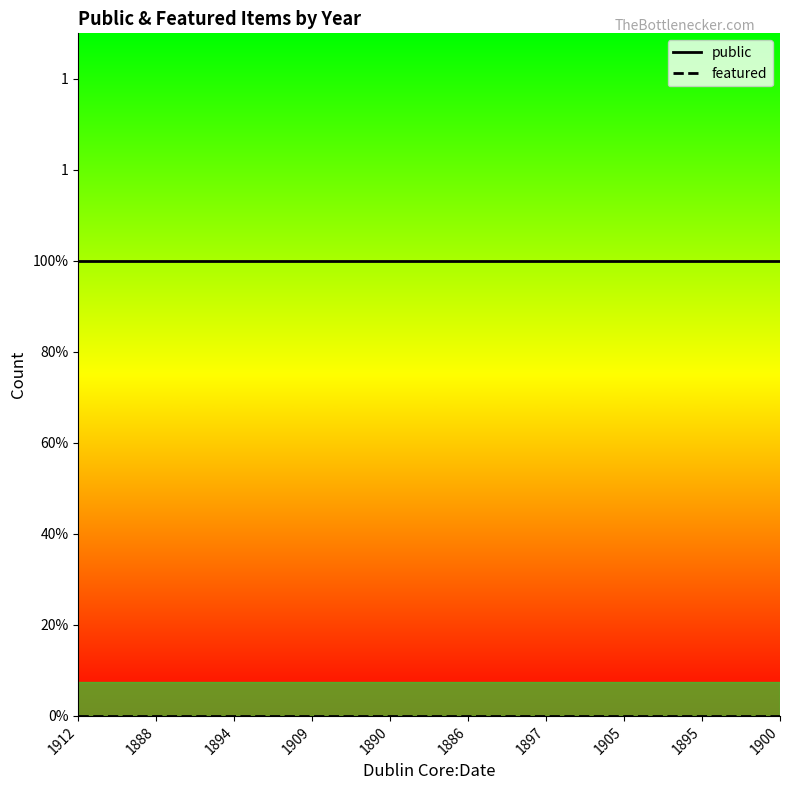

How many distinct data groups are displayed?

2